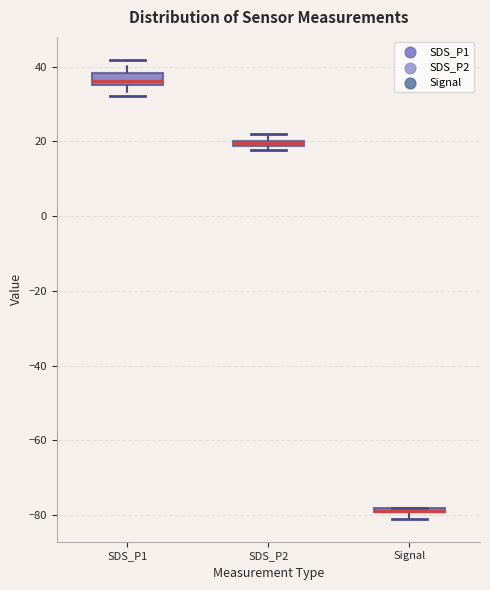

Where is the lower edge of the box for SDS_P1 on the y-axis? The values are not printed on the chart, so give them approximately, as read against the axis.

36